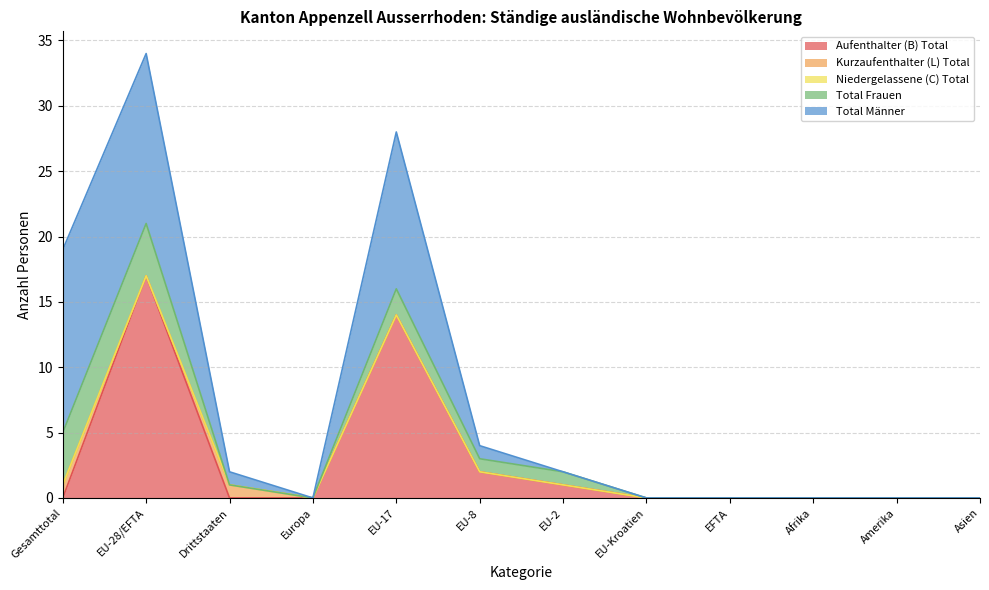

Reading left to right, list all the values displayed in this chart.

Aufenthalter (B) Total: Gesamttotal=0	EU-28/EFTA=17	Drittstaaten=0	Europa=0	EU-17=14	EU-8=2	EU-2=1	EU-Kroatien=0	EFTA=0	Afrika=0	Amerika=0	Asien=0
Kurzaufenthalter (L) Total: Gesamttotal=1	EU-28/EFTA=0	Drittstaaten=1	Europa=0	EU-17=0	EU-8=0	EU-2=0	EU-Kroatien=0	EFTA=0	Afrika=0	Amerika=0	Asien=0
Niedergelassene (C) Total: Gesamttotal=0	EU-28/EFTA=0	Drittstaaten=0	Europa=0	EU-17=0	EU-8=0	EU-2=0	EU-Kroatien=0	EFTA=0	Afrika=0	Amerika=0	Asien=0
Total Frauen: Gesamttotal=4	EU-28/EFTA=4	Drittstaaten=0	Europa=0	EU-17=2	EU-8=1	EU-2=1	EU-Kroatien=0	EFTA=0	Afrika=0	Amerika=0	Asien=0
Total Männer: Gesamttotal=14	EU-28/EFTA=13	Drittstaaten=1	Europa=0	EU-17=12	EU-8=1	EU-2=0	EU-Kroatien=0	EFTA=0	Afrika=0	Amerika=0	Asien=0